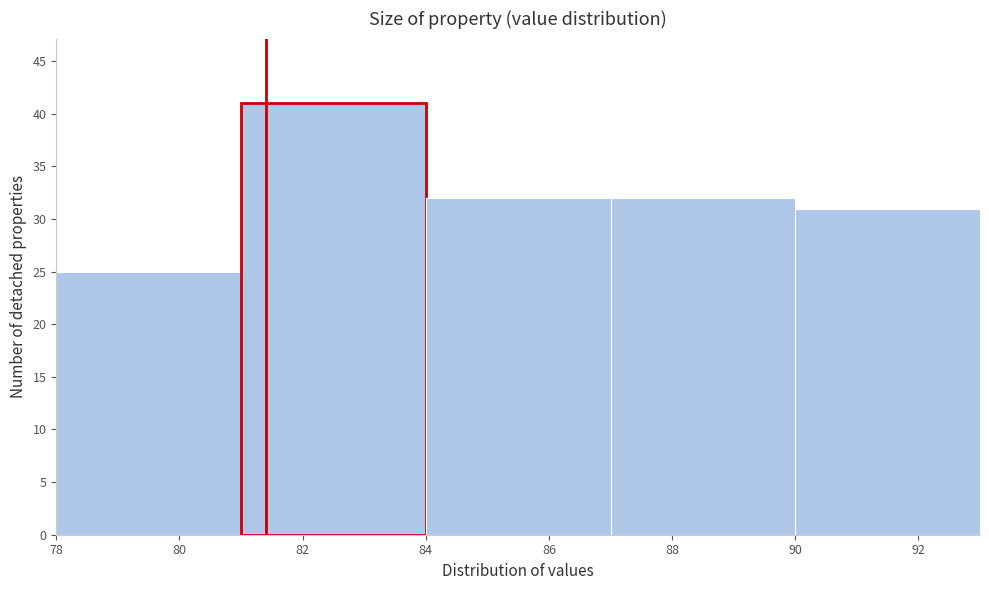

Reading left to right, list every bar in this chart as the range it spans on the x-axis followed by its height. The values are not printed on the chart, so give them approximately, as read against the axis.

78 to 81: 25
81 to 84: 41
84 to 87: 32
87 to 90: 32
90 to 93: 31